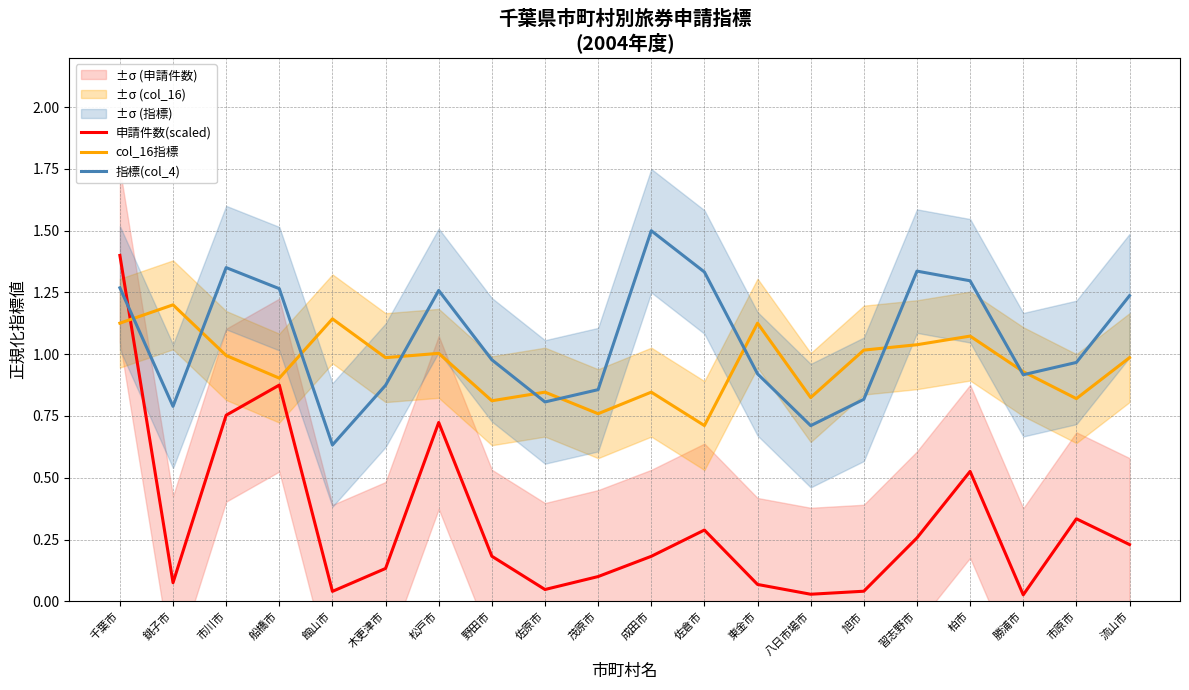

List the series in order of their peak value, highest first.

指標(col_4), 申請件数(scaled), col_16指標